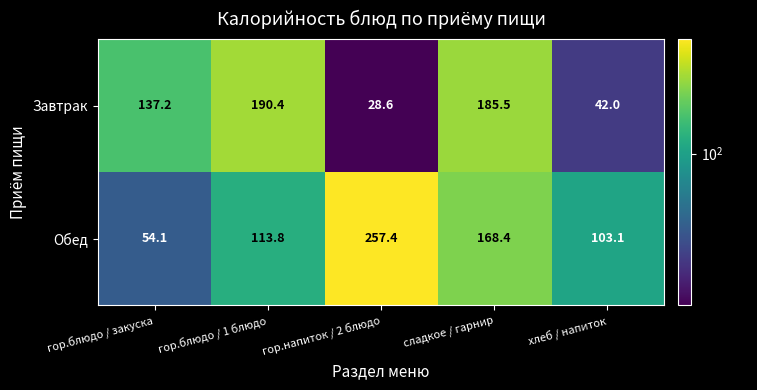

Read the Обед value at хлеб / напиток.

103.1